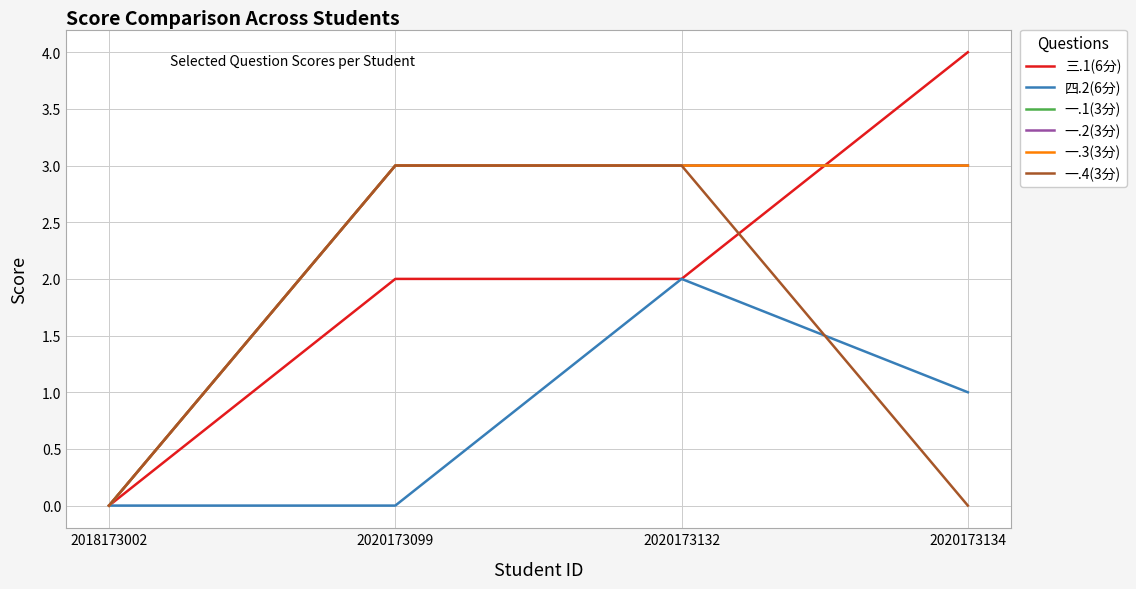

Does the chart display data point markers on the line(s)?

No